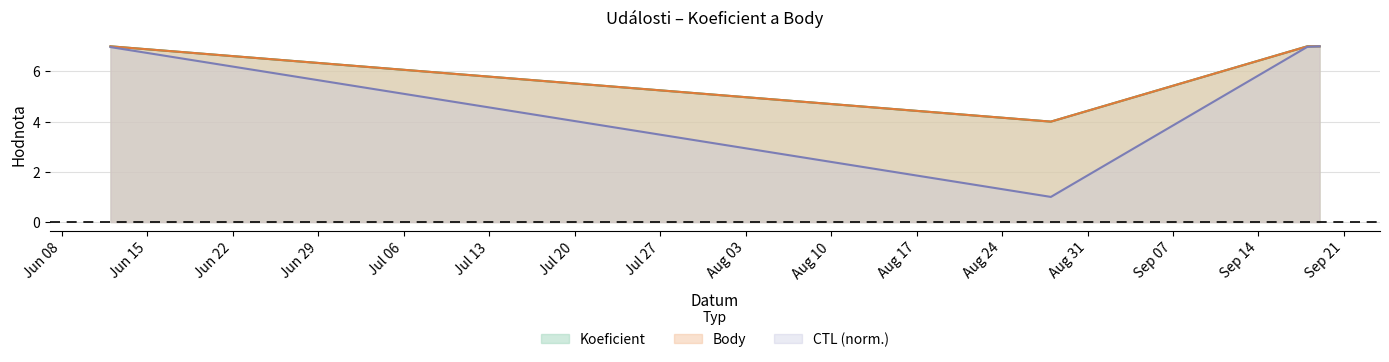

Rank the series by their maximum value, from lowest to highest.

Koeficient, Body, CTL